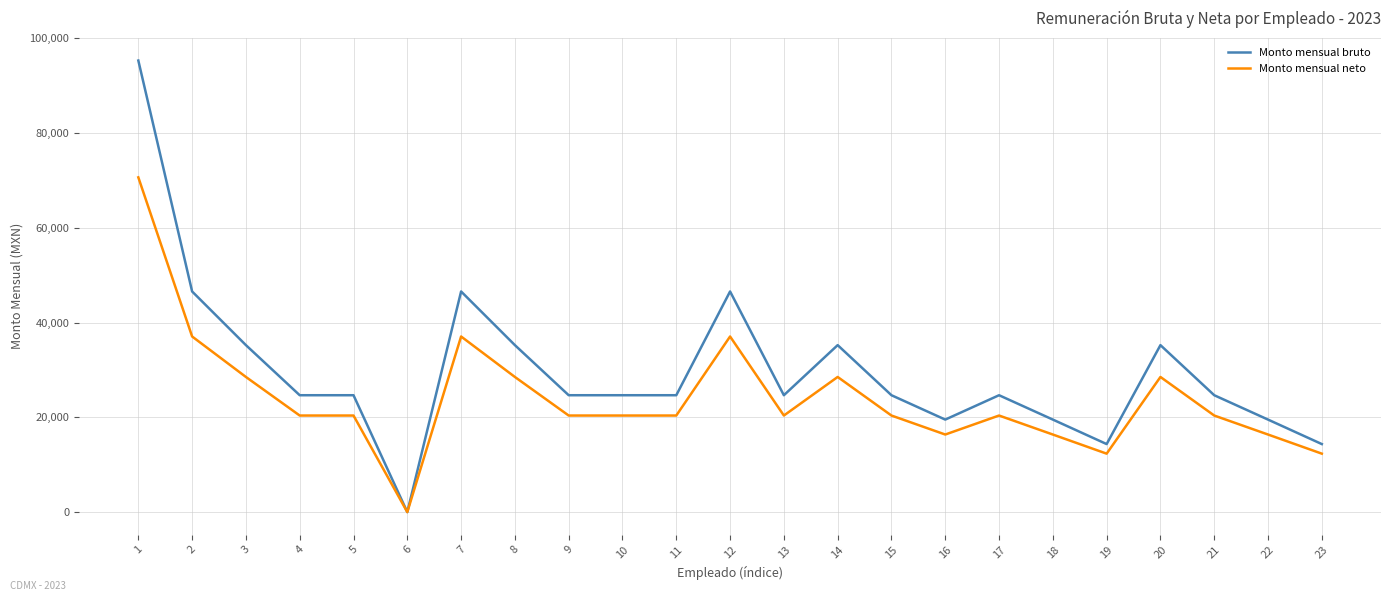

True or false: Monto mensual neto has a value of 5383 at 19.

False